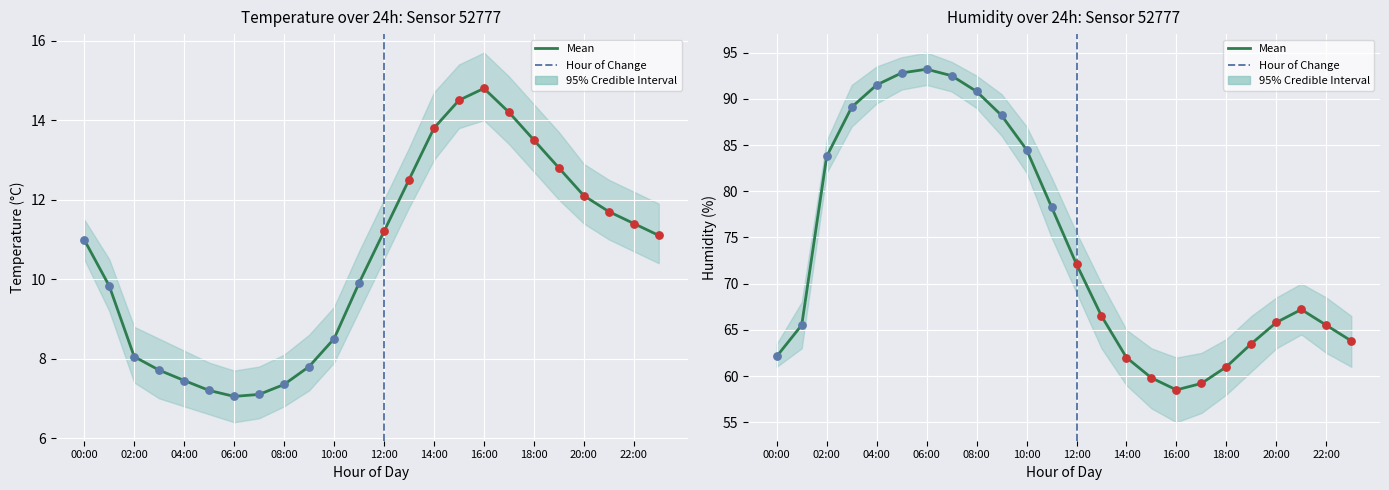

Which series reaches the maximum Y coordinate?

humidity_upper